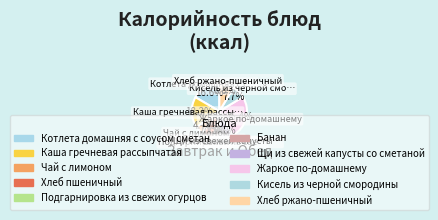

Which category has the biggest portion of the pie?

Жаркое по-домашнему